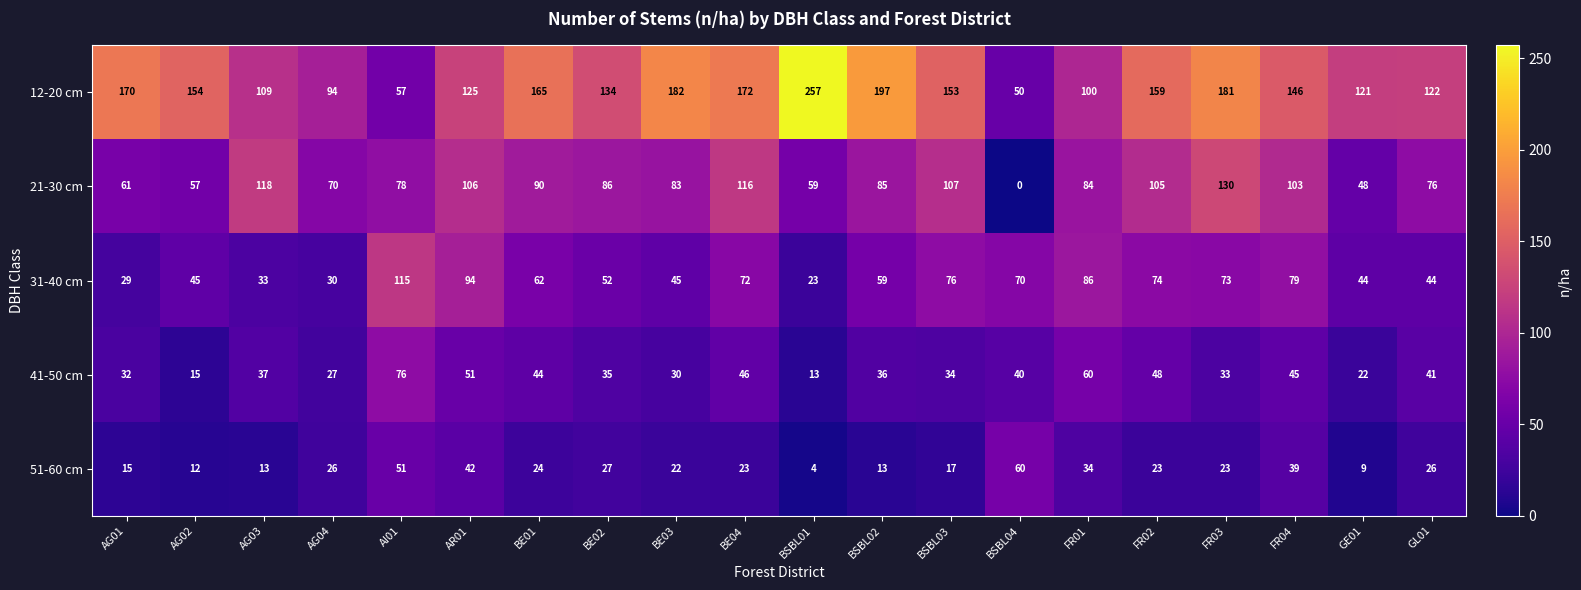

What is the average value of the 21-30 cm series?

83